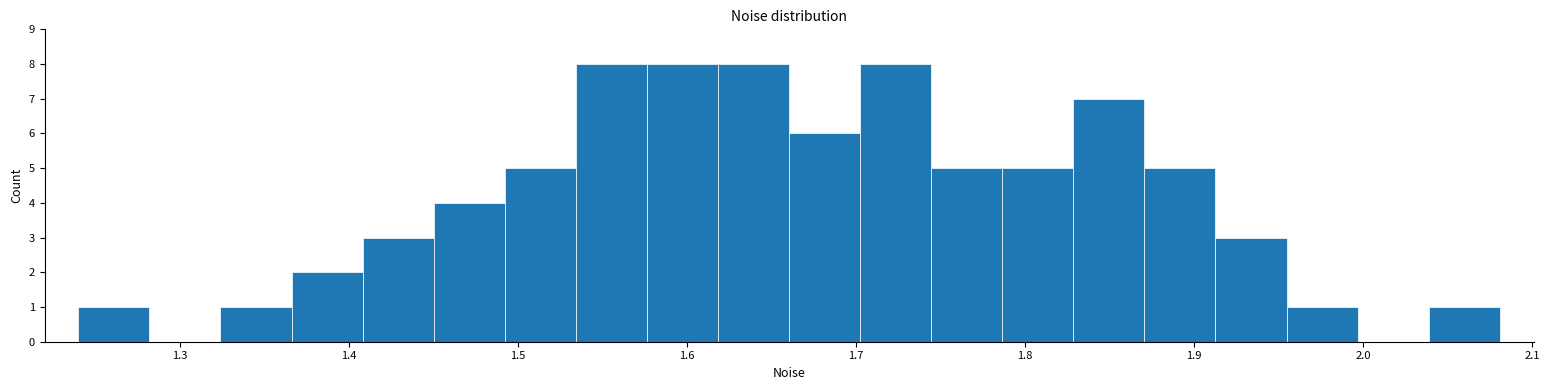

How tall is the bar that spans 1.66 to 1.70 on the x-axis? Neither the bar edges nor the heights are printed on the chart, so give them approximately, as read against the axes.

6